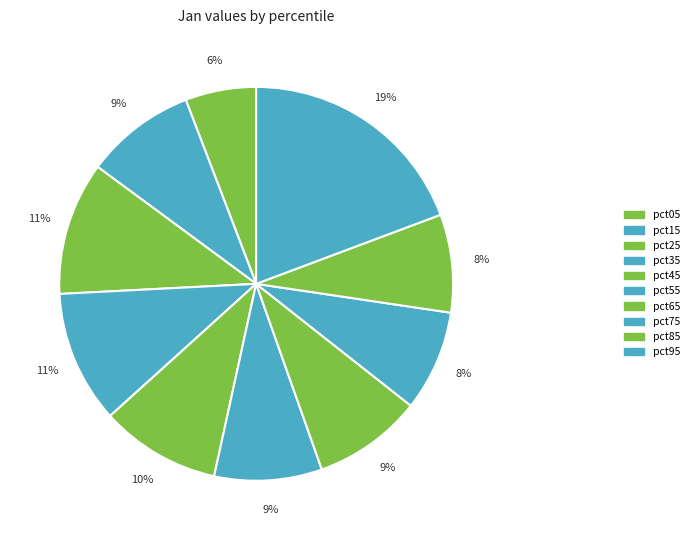

Which category has the biggest portion of the pie?

pct95